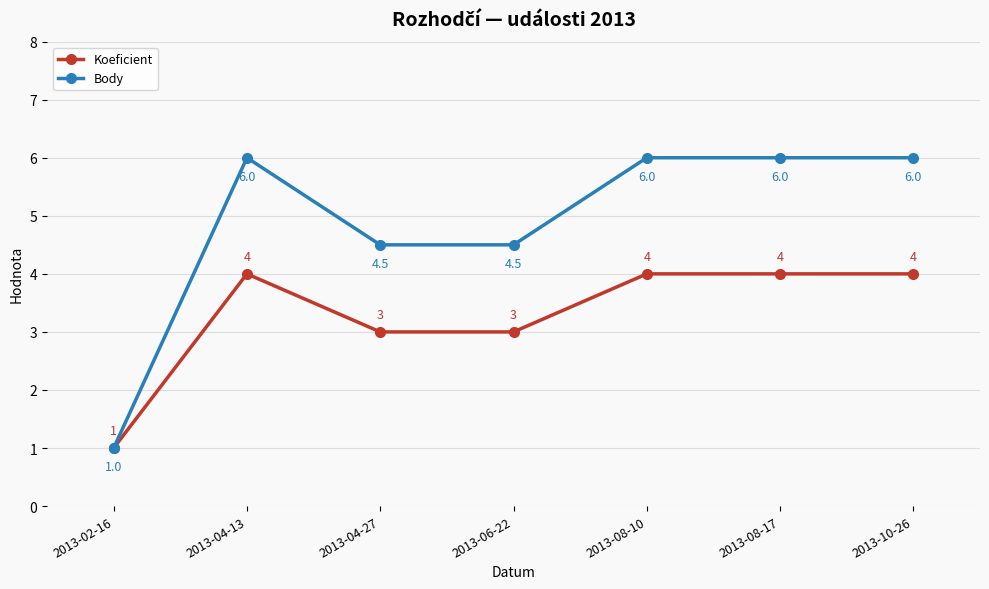

True or false: Body has a value of 2.6 at 2013-04-27.

False